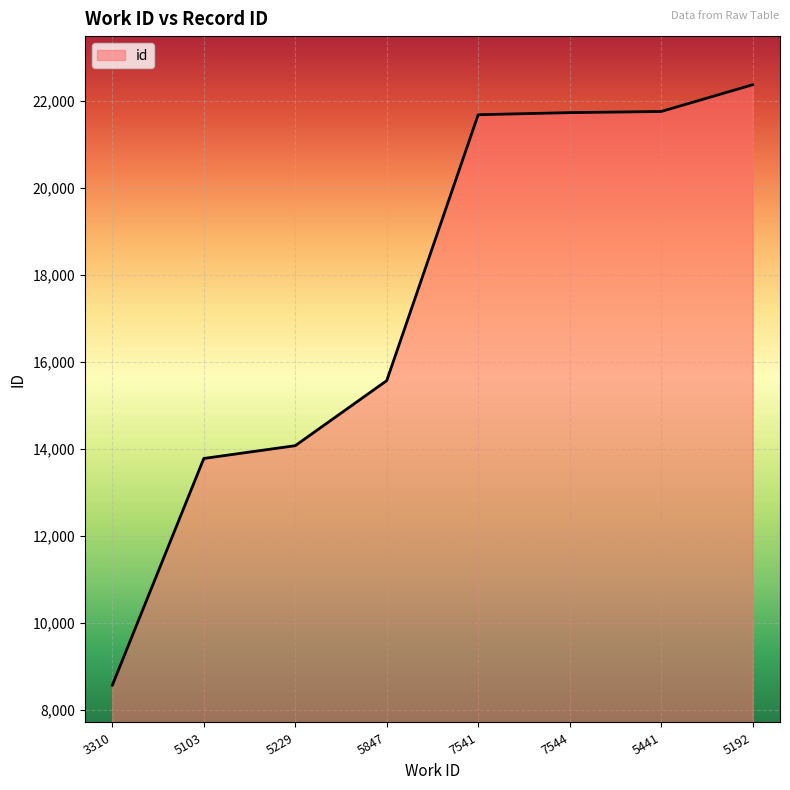

What is the minimum value shown in the chart?

8576